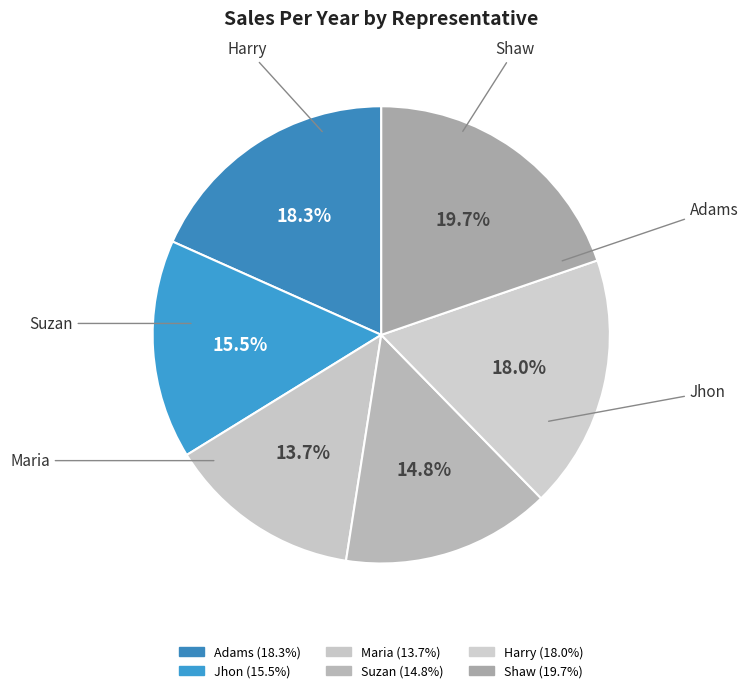

Is it true that Harry is 24% of the pie?

False